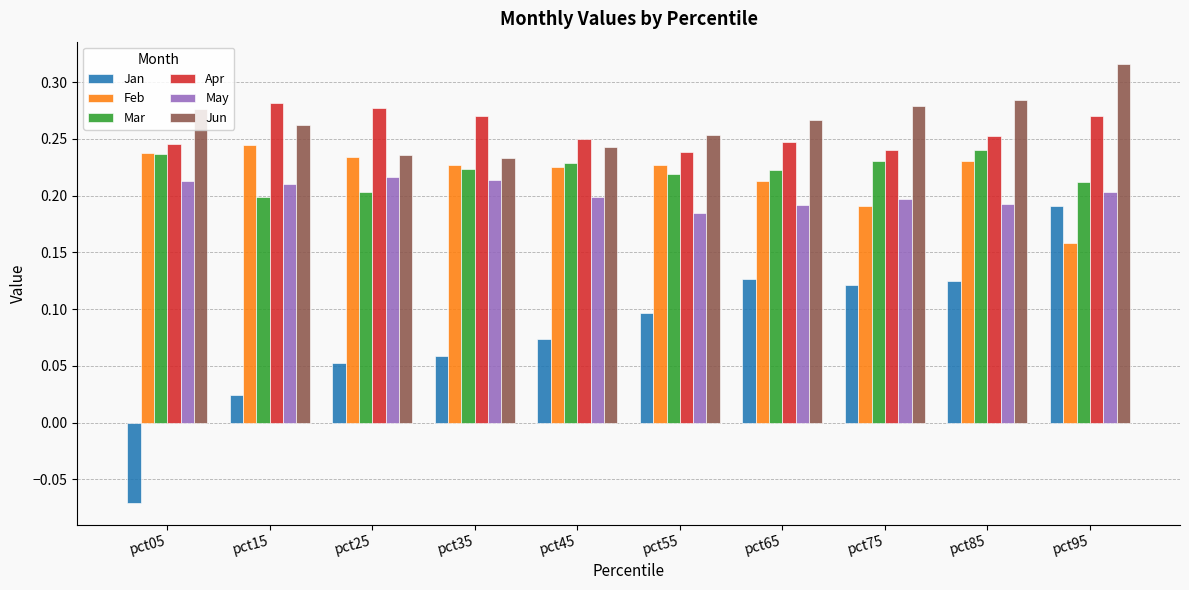

What is the sum of the Jun values at pct25 and pct55?

0.5